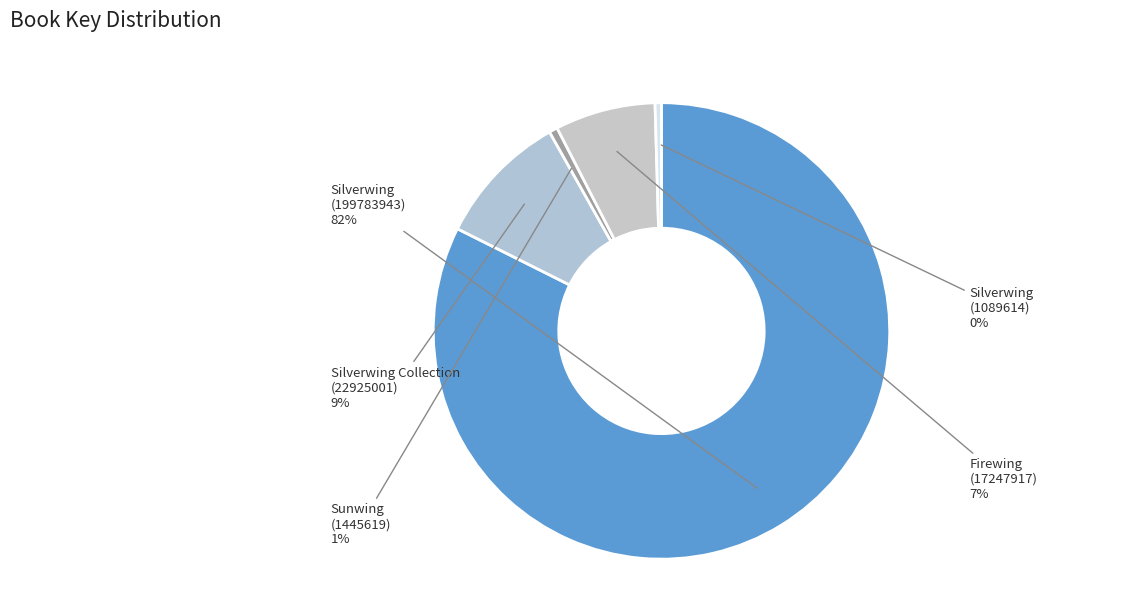

To the nearest percent, what percentage of the pie is Sunwing (1445619)?

1%